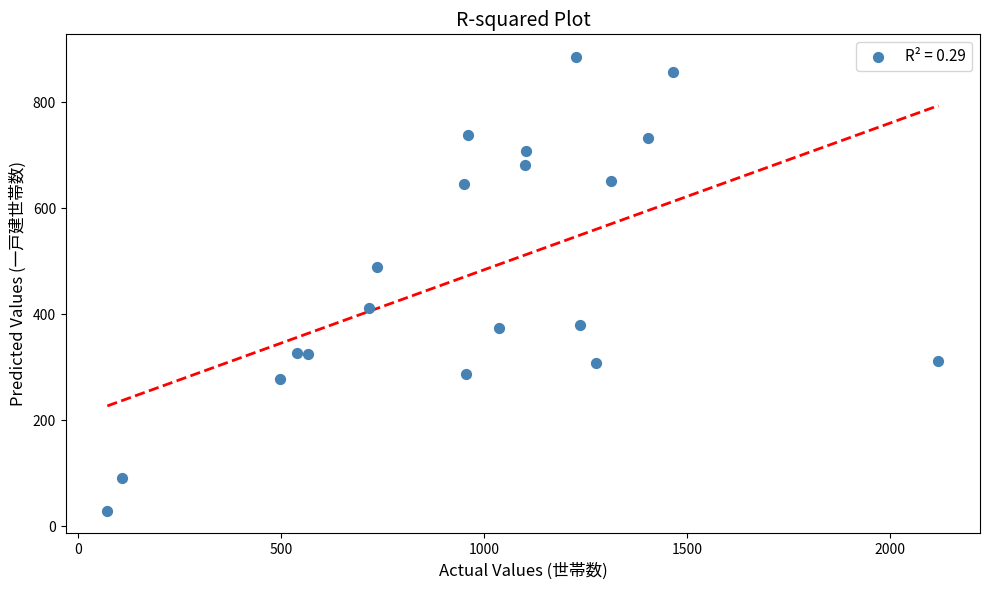

What is the range of X values (max minus min)?

2046